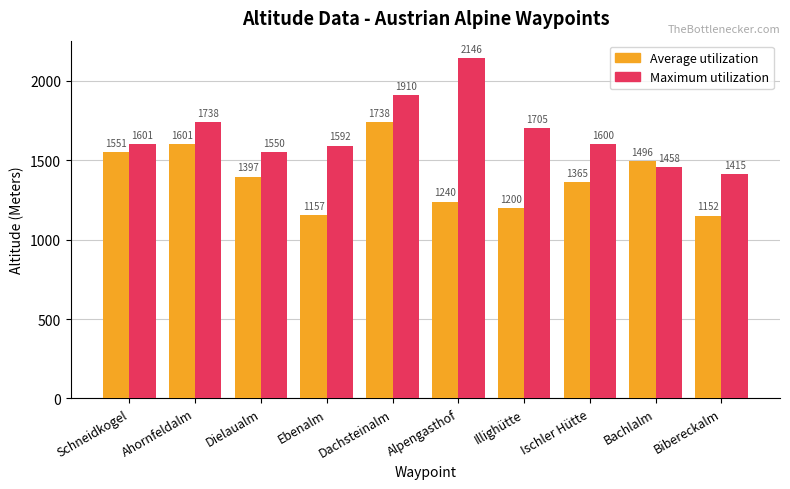

What is the difference between the highest and lowest values at Ahornfeldalm?

137